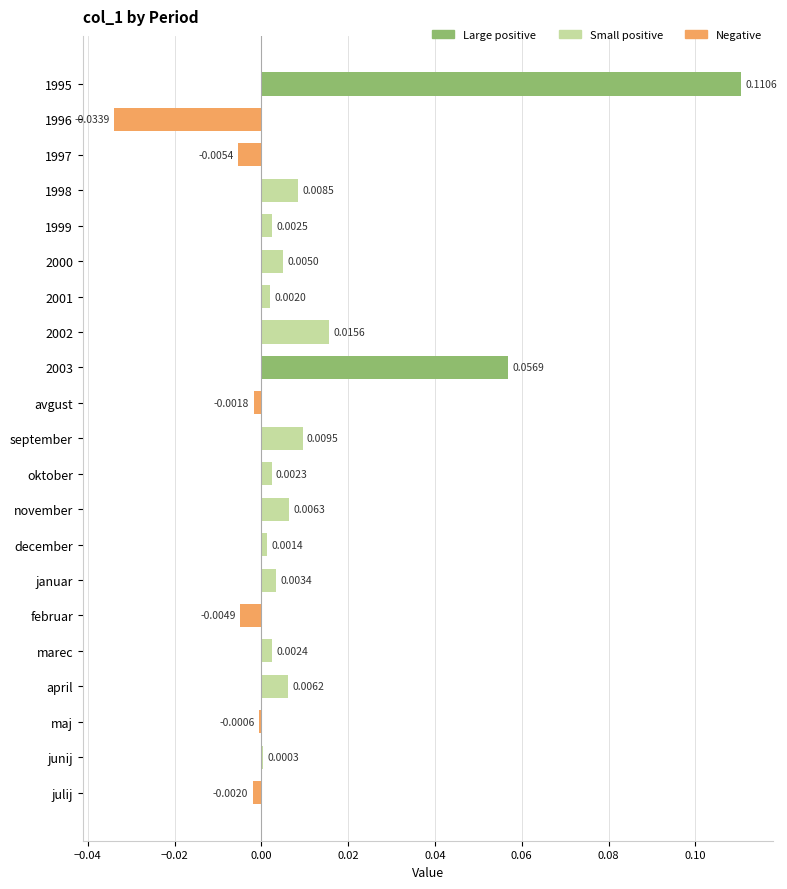

Between april and julij, which is larger?

april